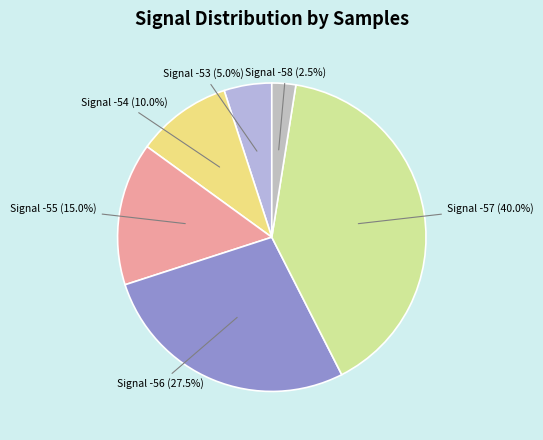

How many slices are in this pie chart?

6